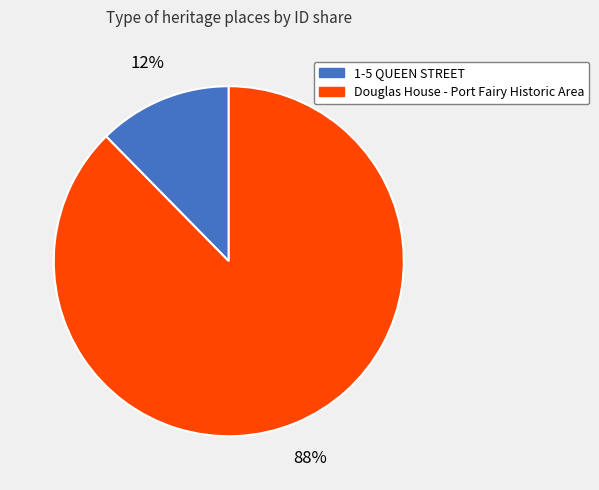

Which has a higher value, 1-5 QUEEN STREET or Douglas House - Port Fairy Historic Area?

Douglas House - Port Fairy Historic Area